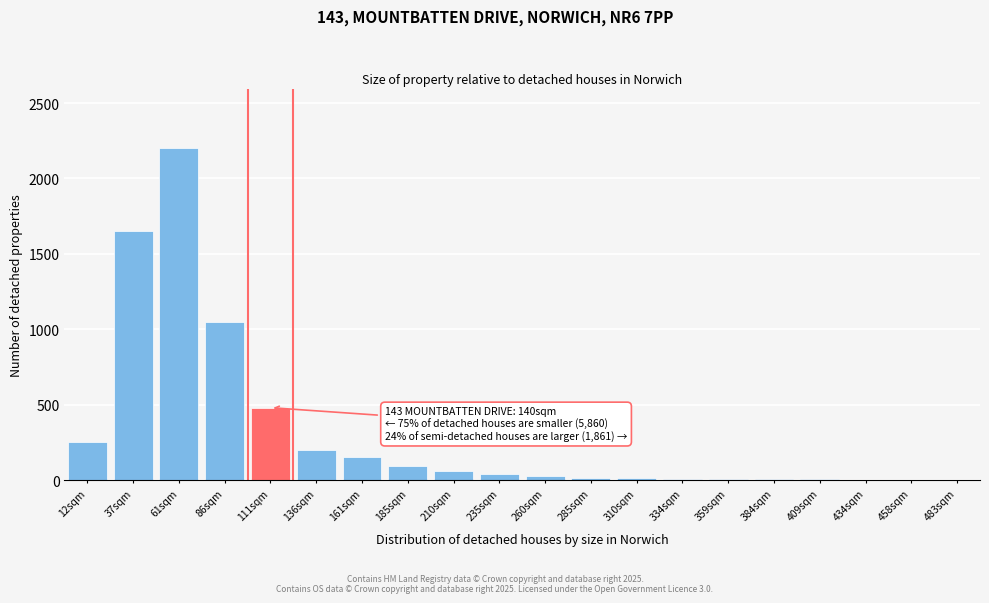

Which label corresponds to the largest value in the chart?

61sqm